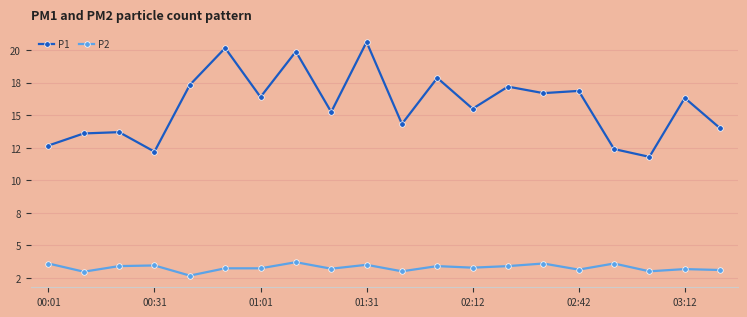

Does the chart have visible grid lines?

Yes